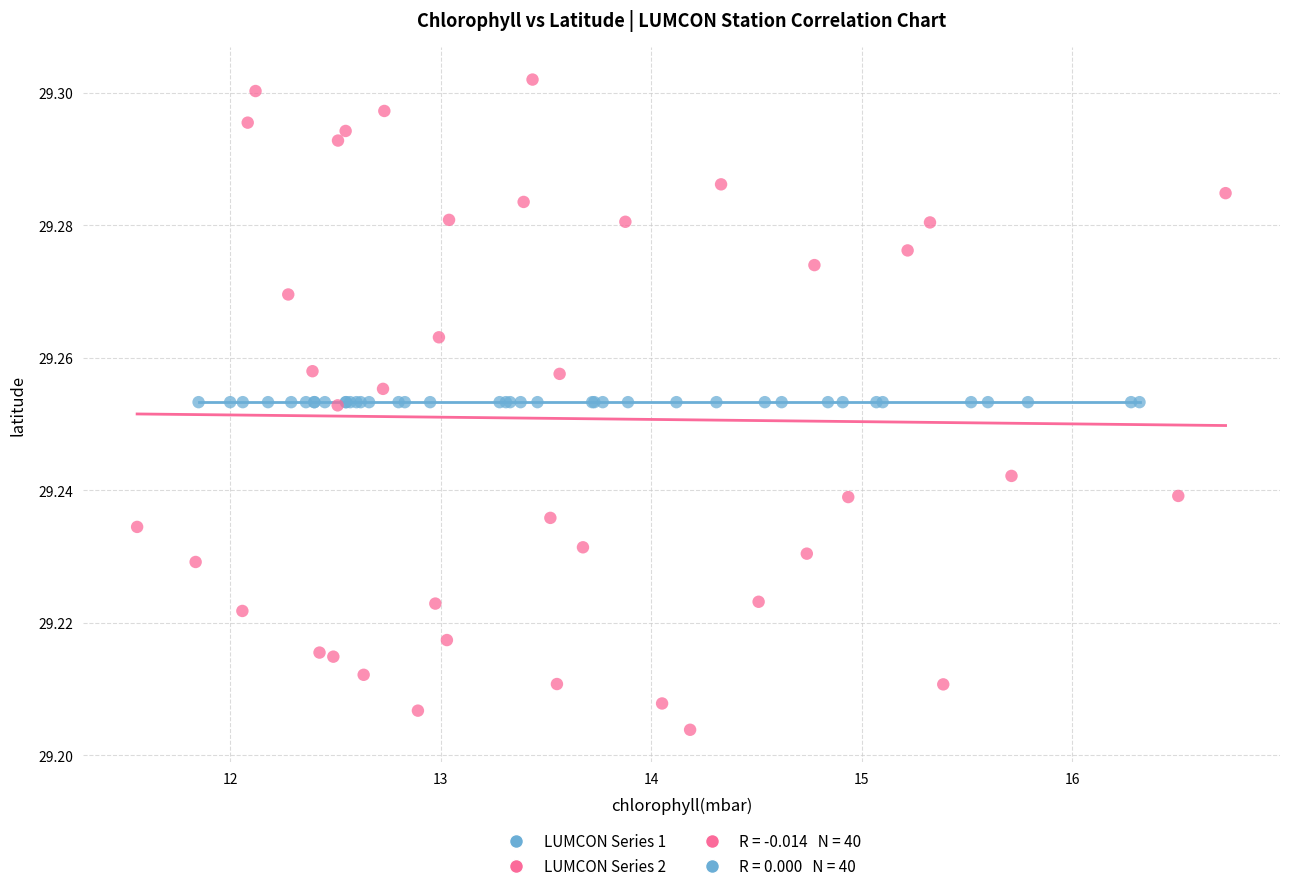

Which series reaches the minimum Y coordinate?

LUMCON Series 2